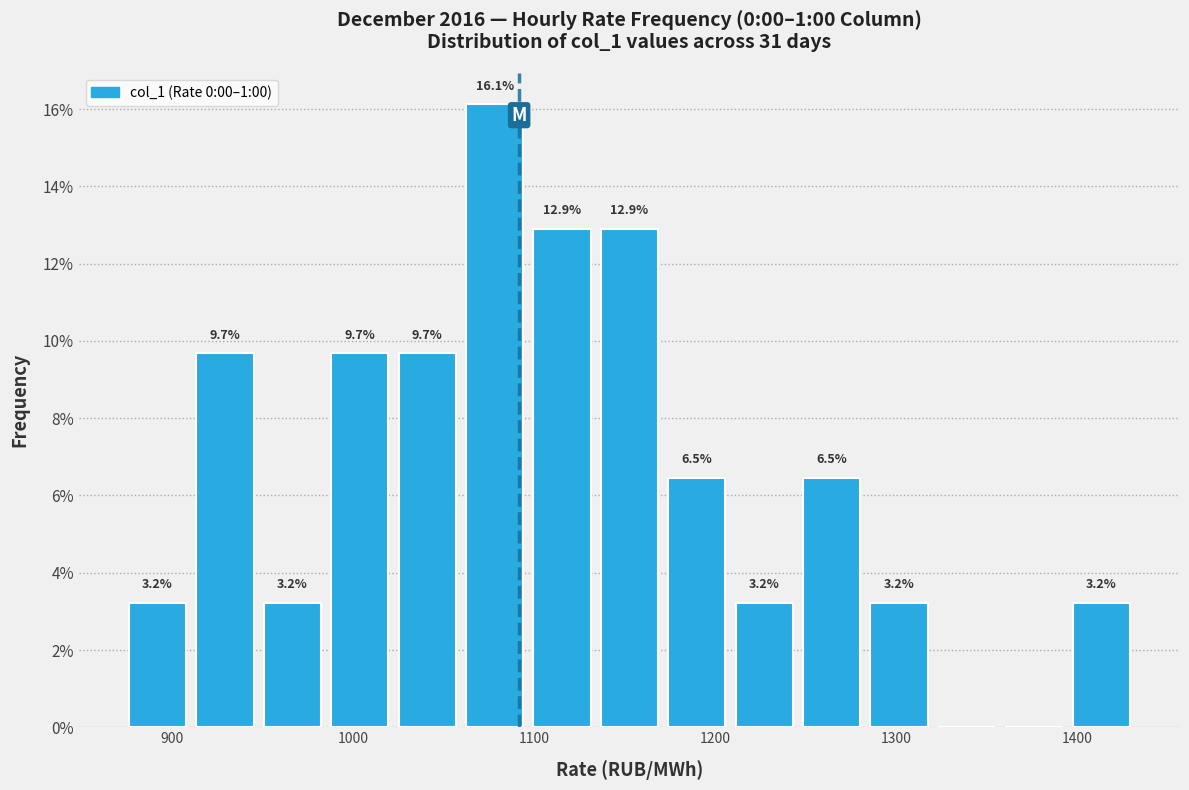

Around what value on the x-axis is the tallest bar? Give the approximate position of its centre, as read against the axis.

1080